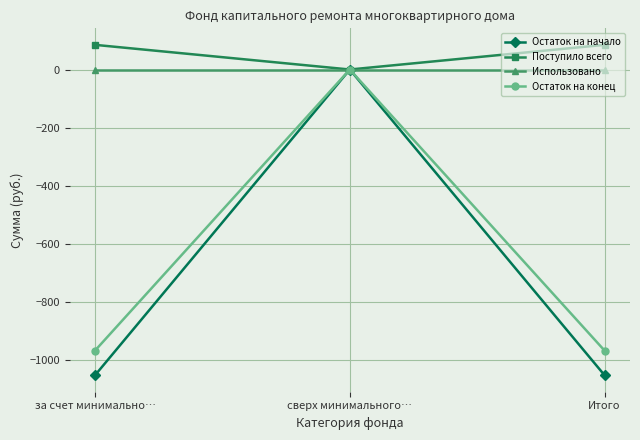

What is the greatest value displayed?

84.8